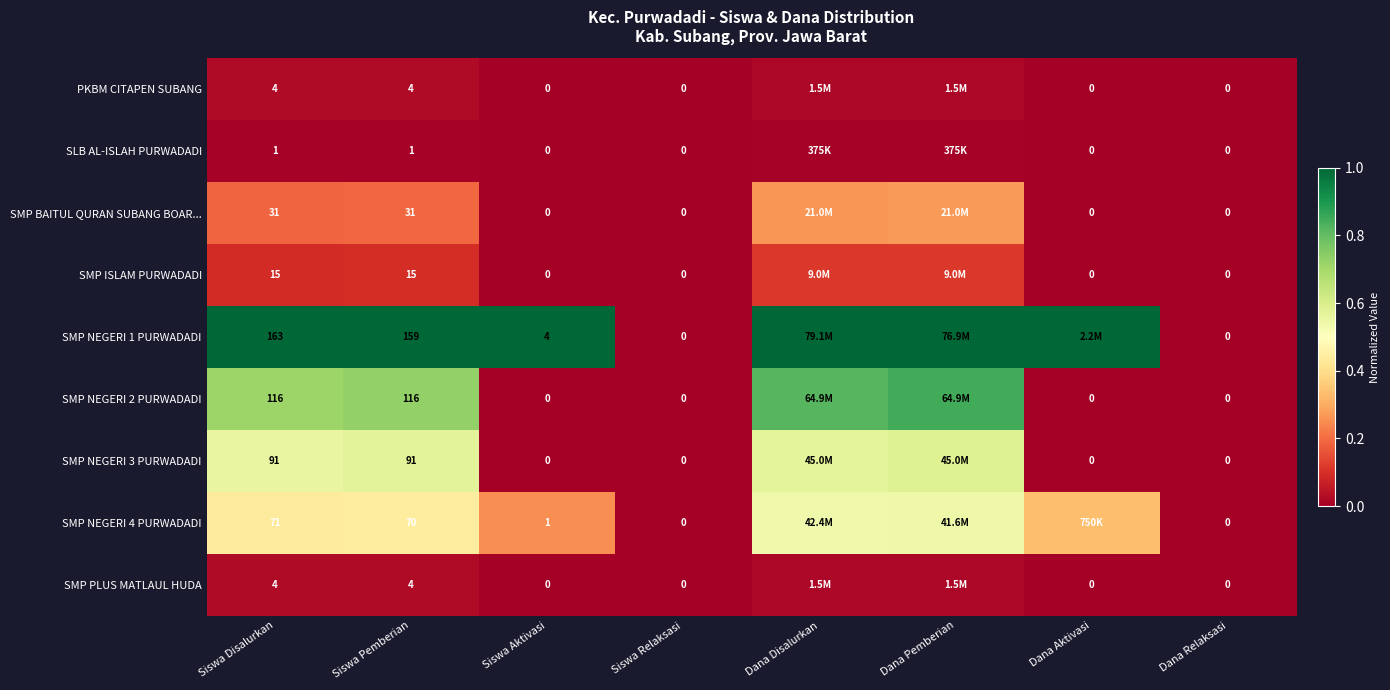

Is the value of SMP NEGERI 1 PURWADADI at Siswa Relaksasi greater than the value of SMP BAITUL QURAN SUBANG BOAR... at Siswa Disalurkan?

No